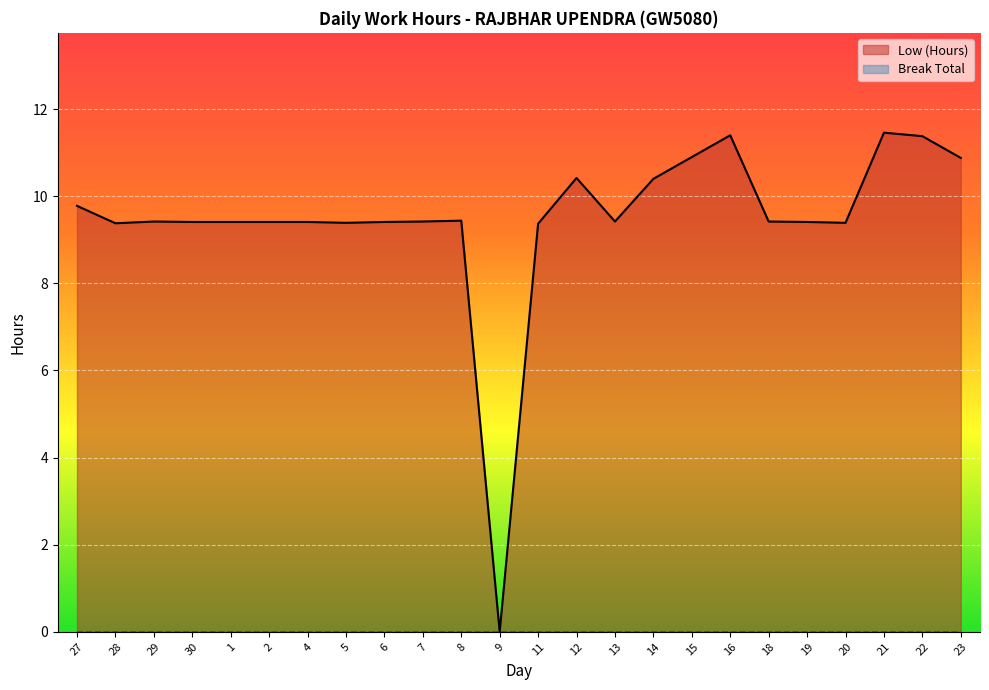

What is the label of the 18th point from the right?

4